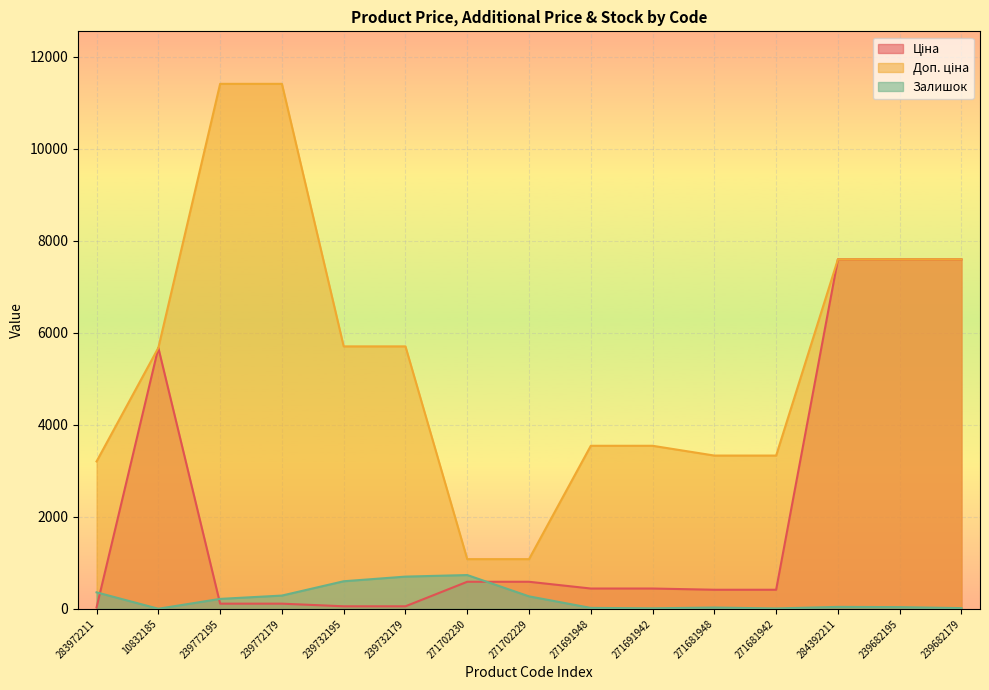

True or false: Доп. ціна has more than 1 interior local peaks.

False